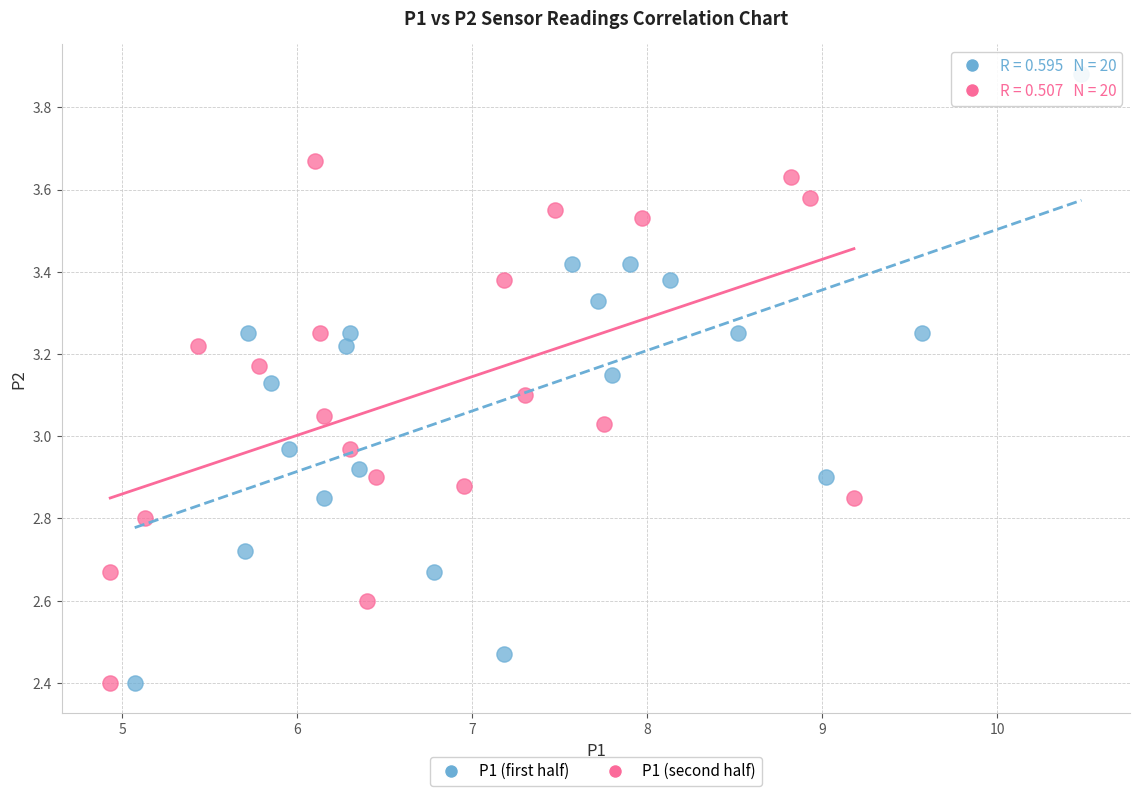

Which series contains the highest Y value?

P1 (first half)